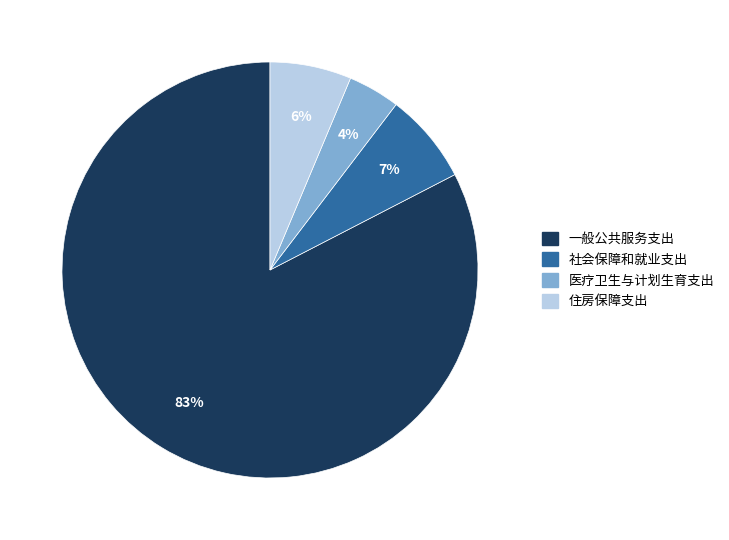

Which category accounts for the majority?

一般公共服务支出